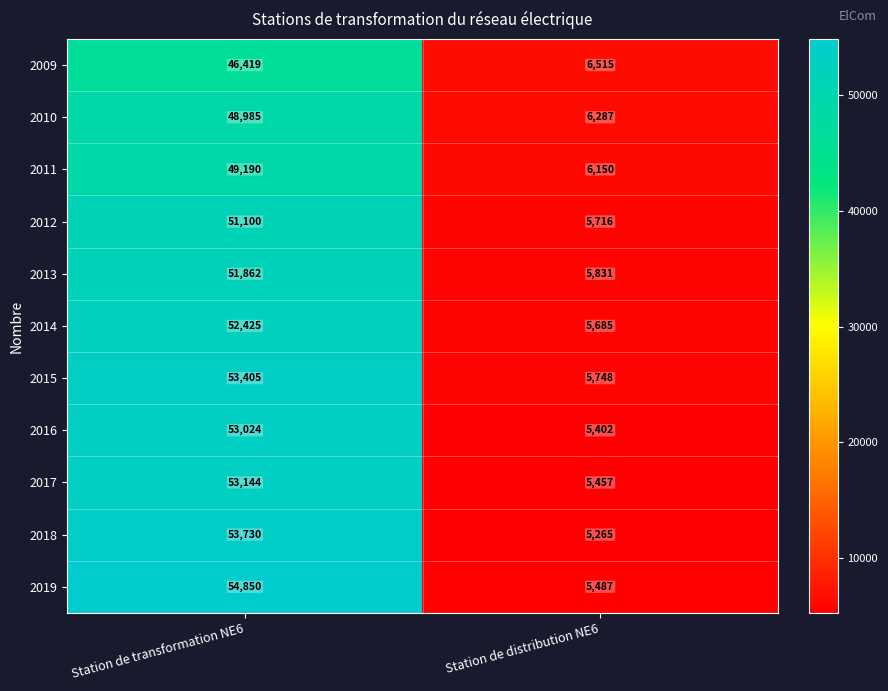

Which category has the highest value across all series?

Station de transformation NE6